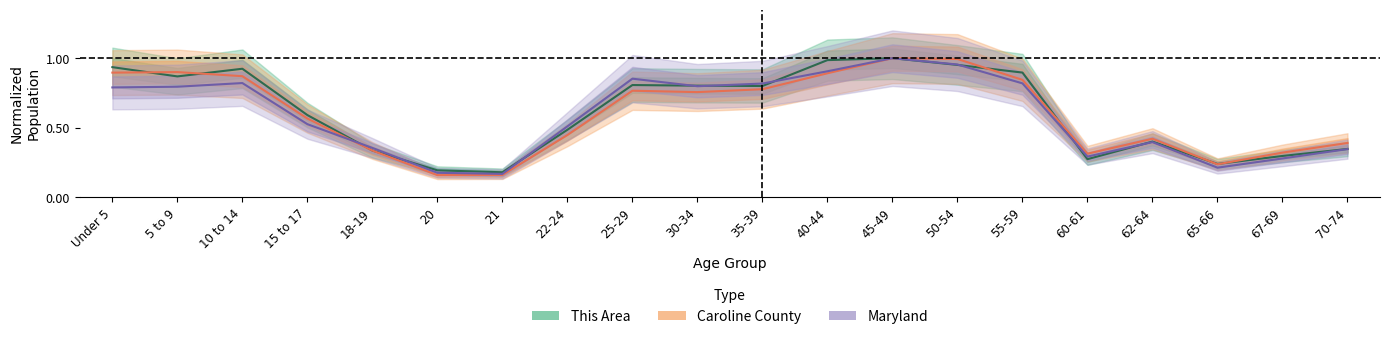

What is the label of the 19th point from the left?

67-69